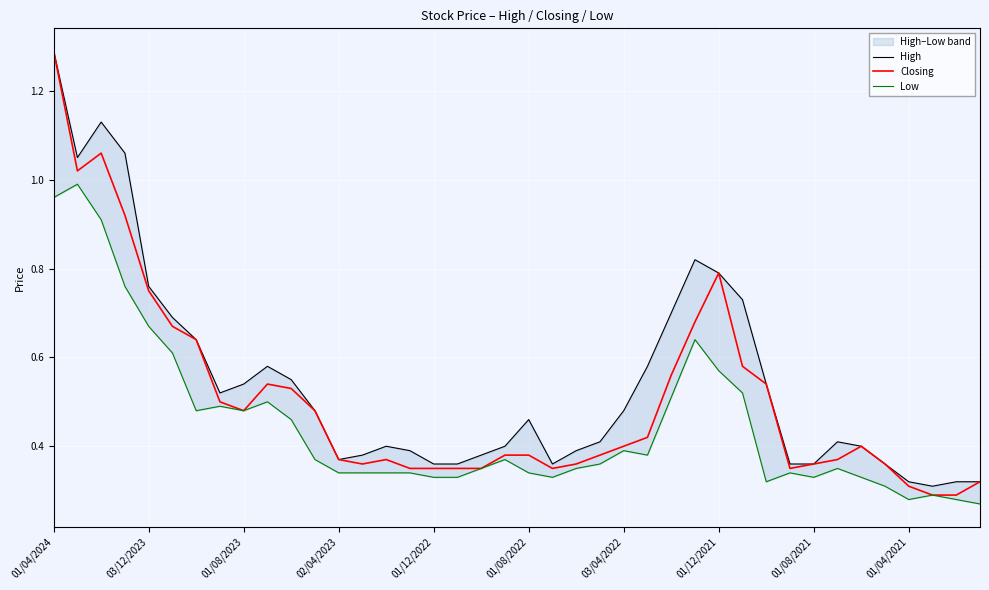

At which category is the sum across all series the highest?

01/04/2024